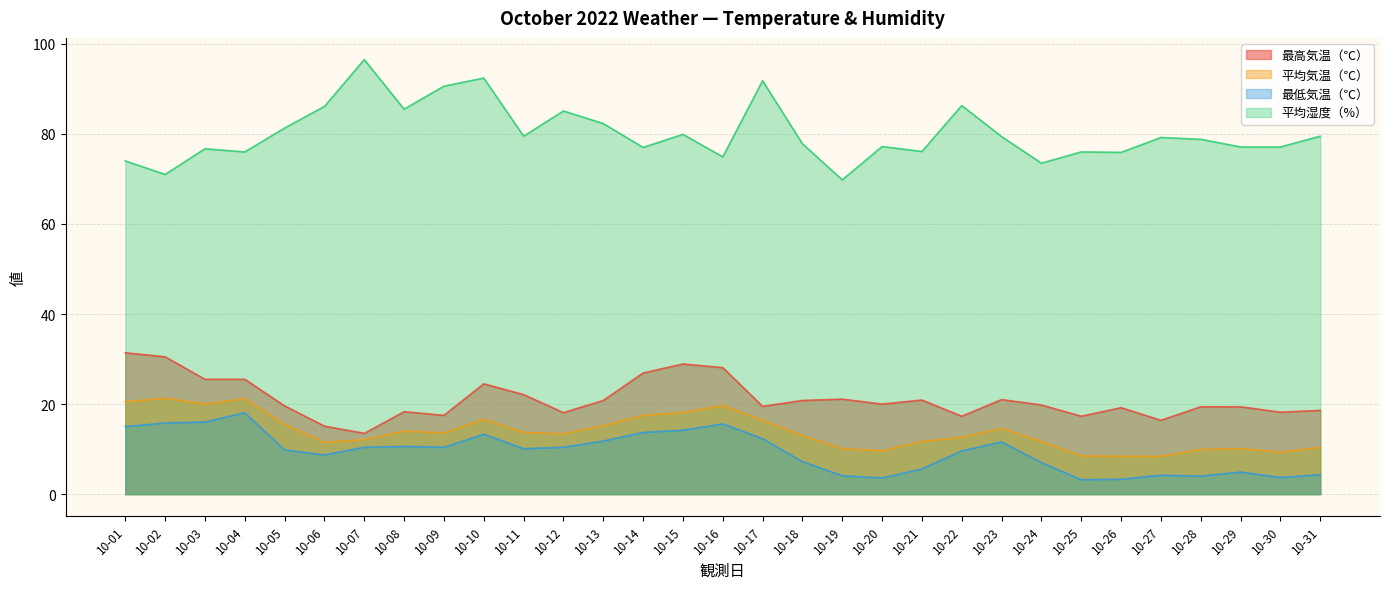

List the series in order of their peak value, lowest first.

最低気温（℃）, 平均気温（℃）, 最高気温（℃）, 平均湿度（%）